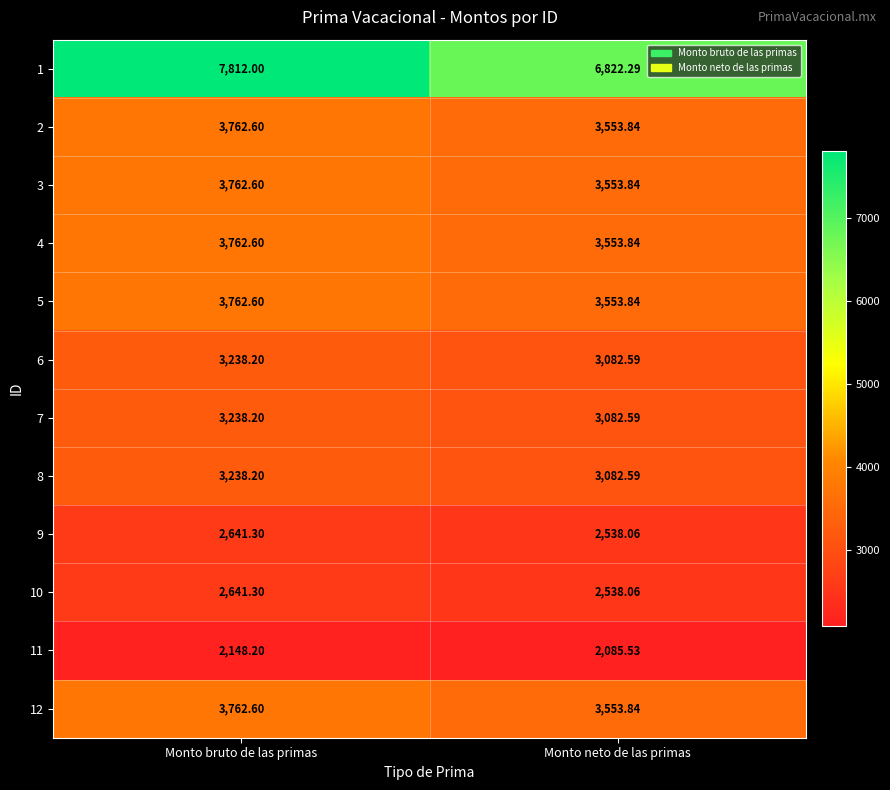

What is the difference between the highest and lowest values at Monto neto de las primas?

4736.8